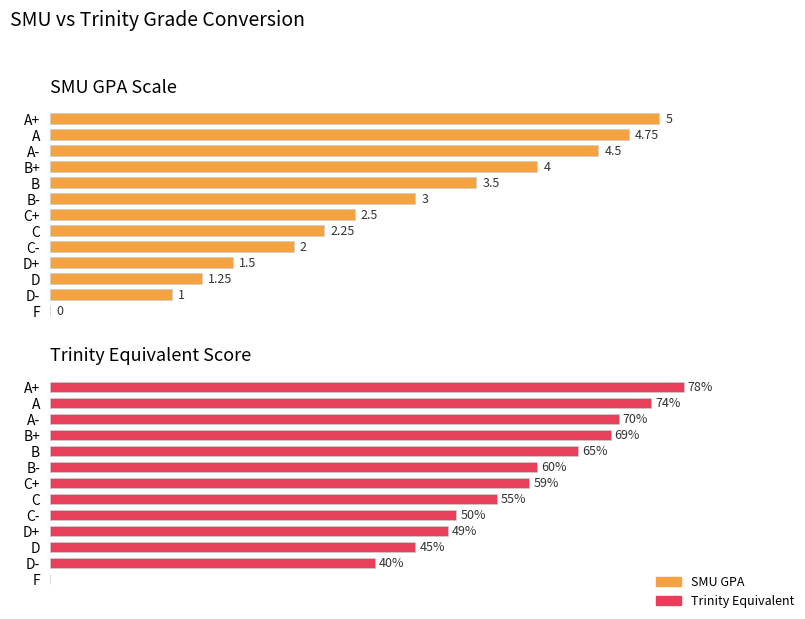

How many values in SMU GPA are above zero?

12